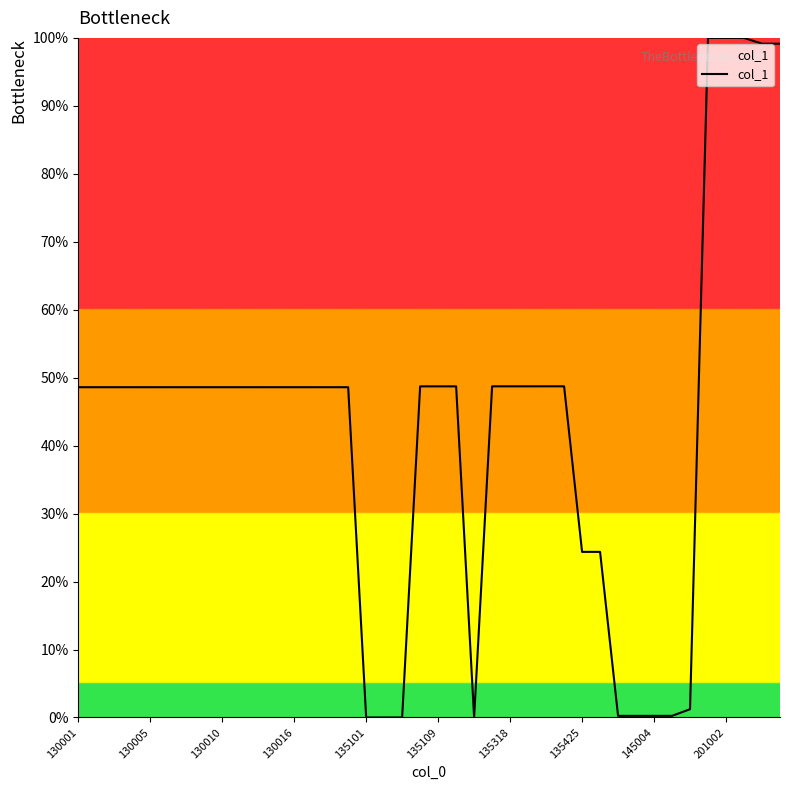

What is the difference between the maximum and minimum values?

100.0